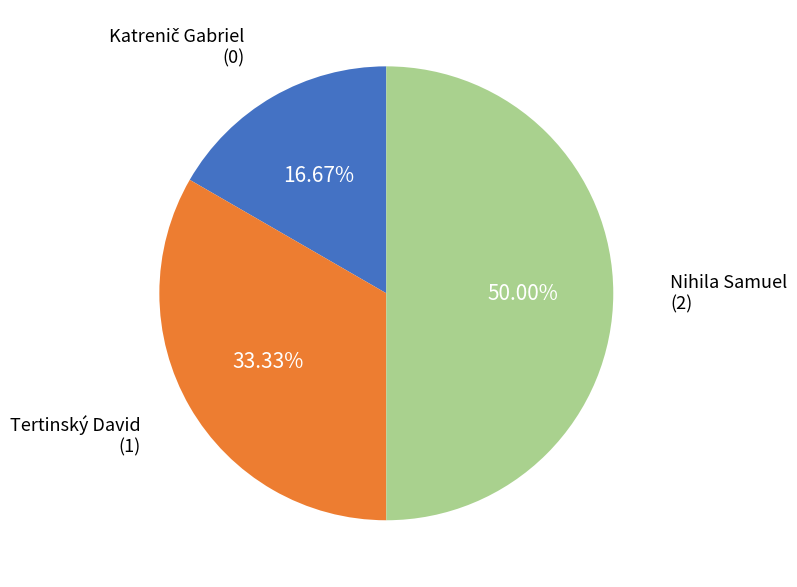

Which slice is the smallest?

Katrenič Gabriel